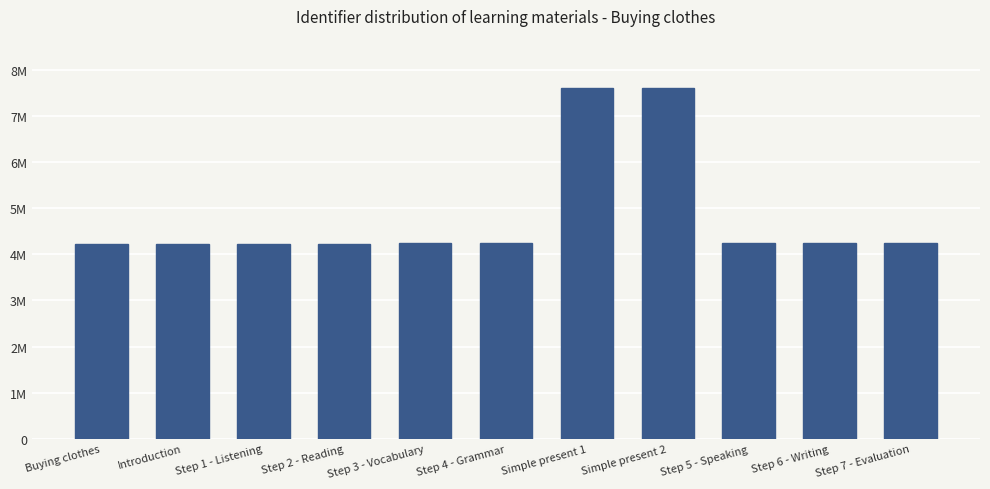

List the labels in order of value, smallest first.

Buying clothes, Introduction, Step 1 - Listening, Step 2 - Reading, Step 3 - Vocabulary, Step 4 - Grammar, Step 5 - Speaking, Step 6 - Writing, Step 7 - Evaluation, Simple present 1, Simple present 2